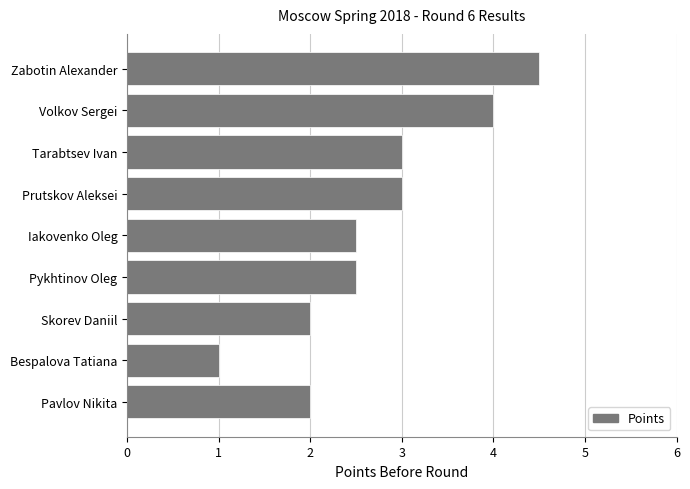

What is the difference between the values at Bespalova Tatiana and Iakovenko Oleg?

1.5